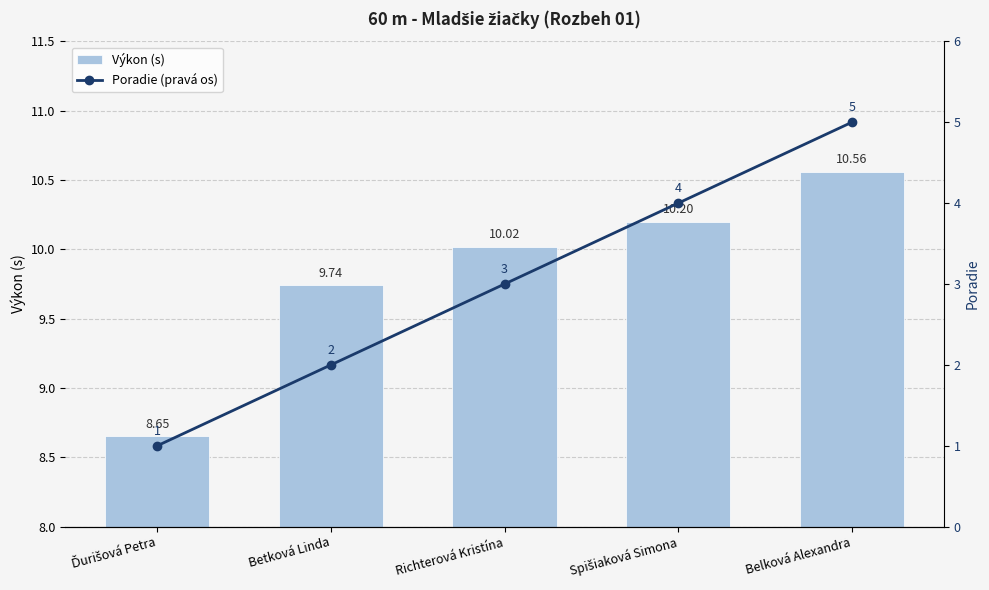

True or false: Poradie (pravá os) has a value of 2.0 at Betková Linda.

True